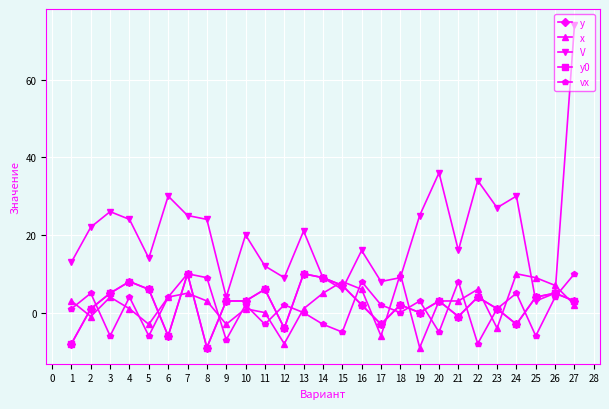

Is this an area chart (filled region under the line)?

No